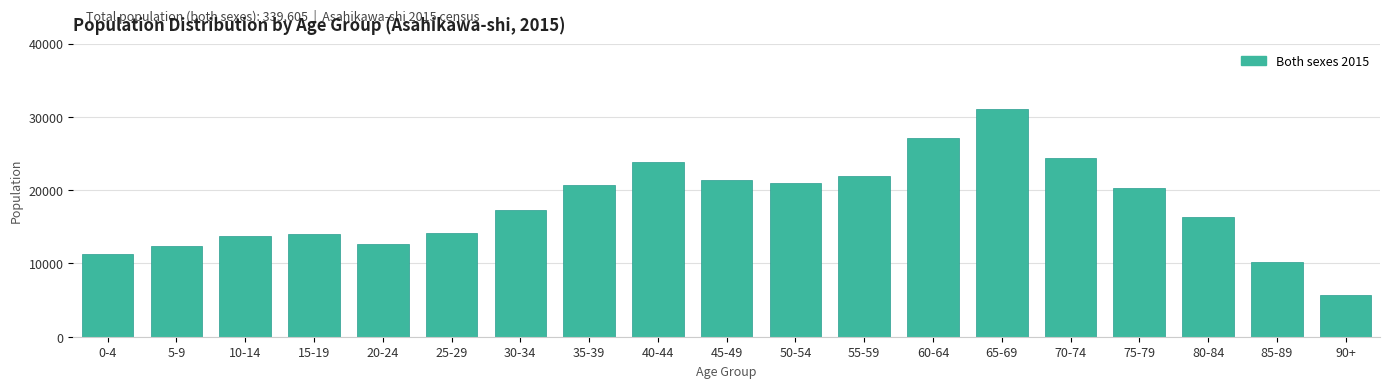

What is the approximate value at 20-24, to the nearest 100?

12600